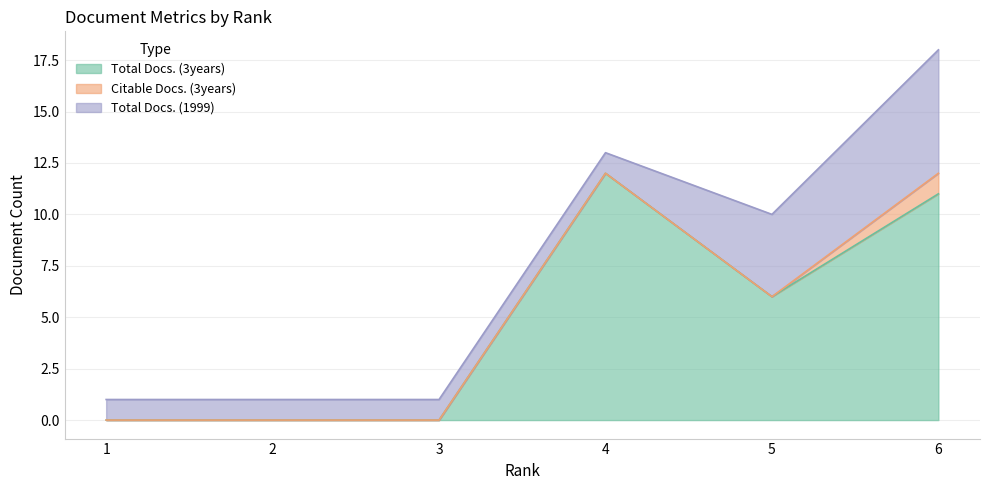

What is the difference between the maximum and minimum values in the Total Docs. (1999) series?

5